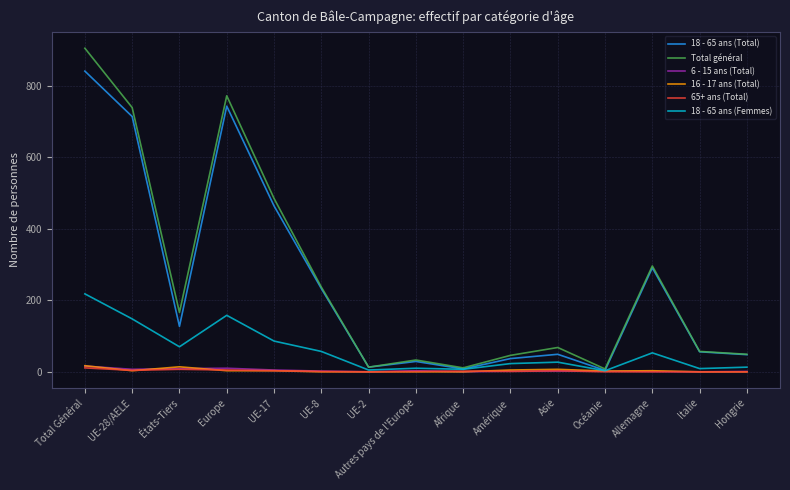

Which series has the largest range (max minus min)?

Total général